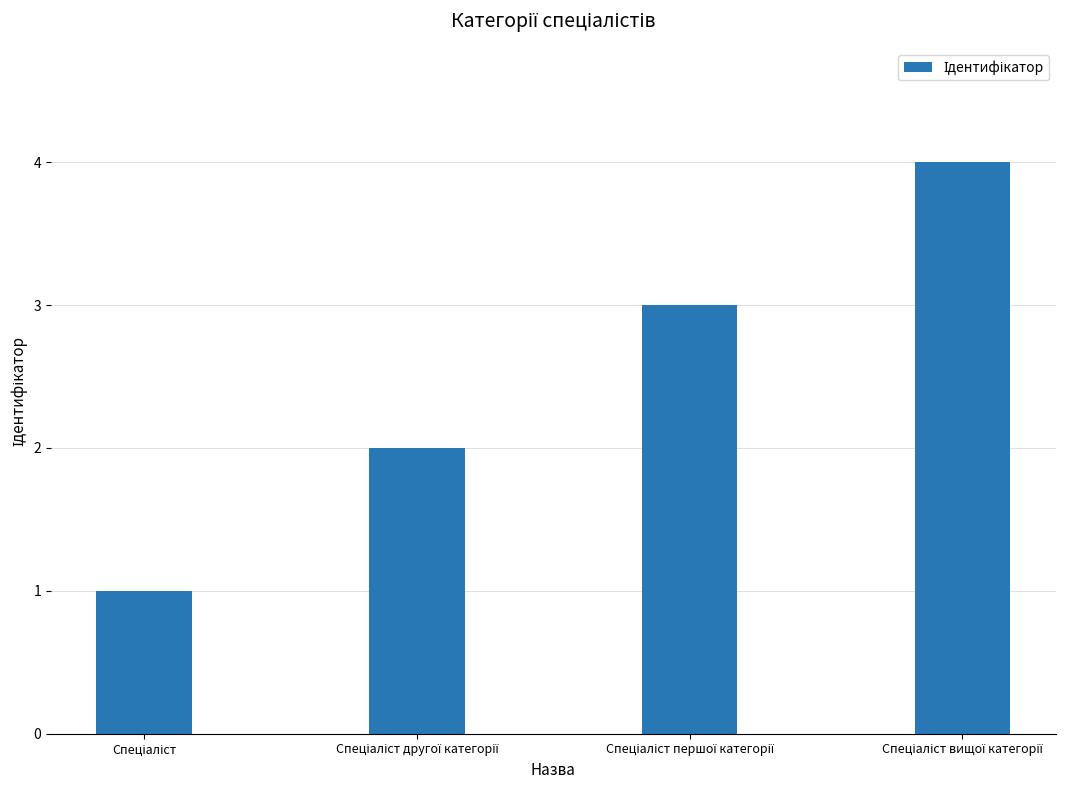

What is the sum of all values?

10